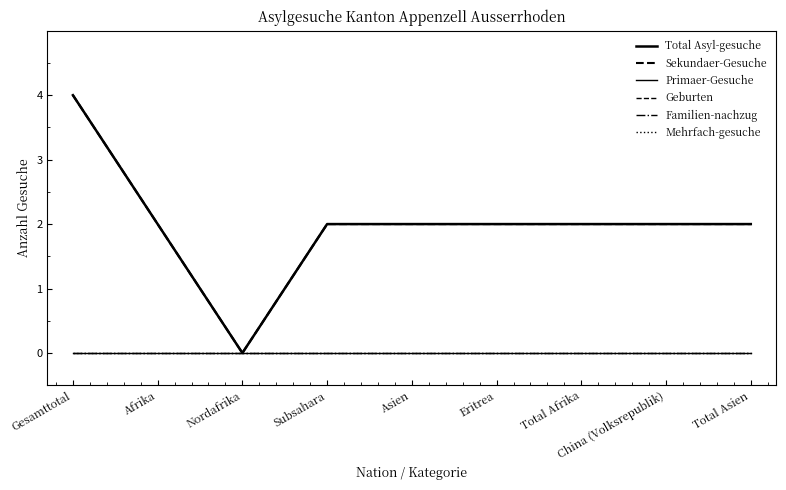

Between Subsahara and China (Volksrepublik), which series saw the biggest shift?

Total Asyl-gesuche